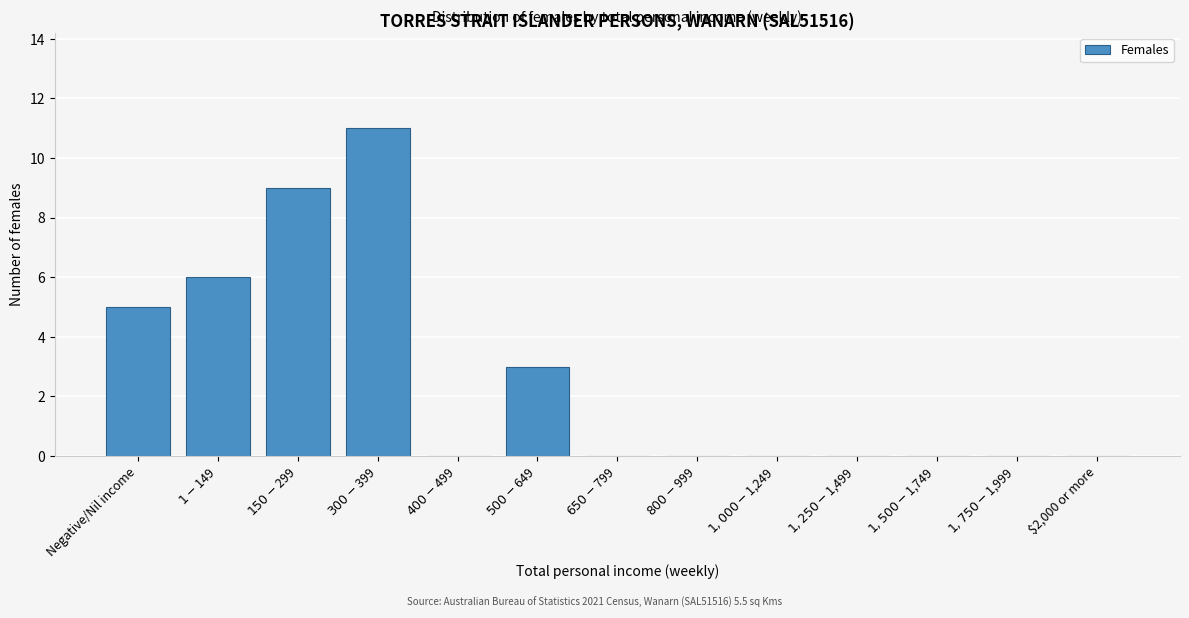

What is the sum of all values?

34